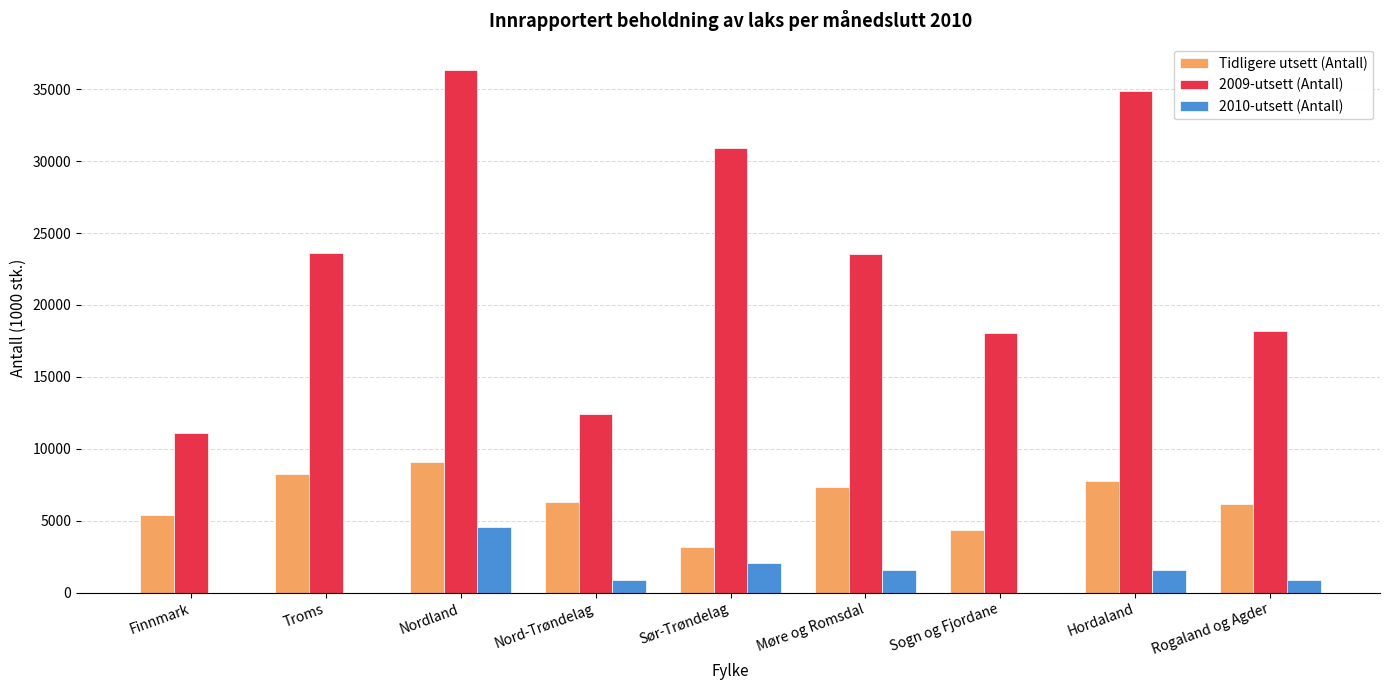

Which series has the largest total across all categories?

2009-utsett (Antall)